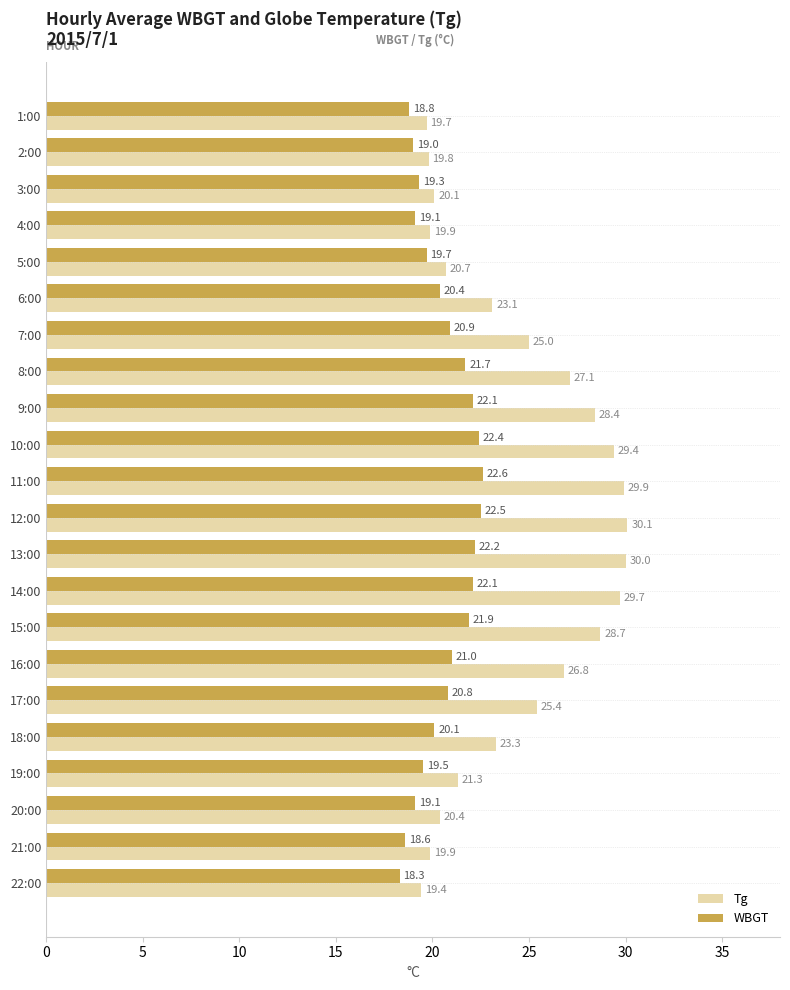

Is it true that WBGT equals 29.6 at 12:00?

False